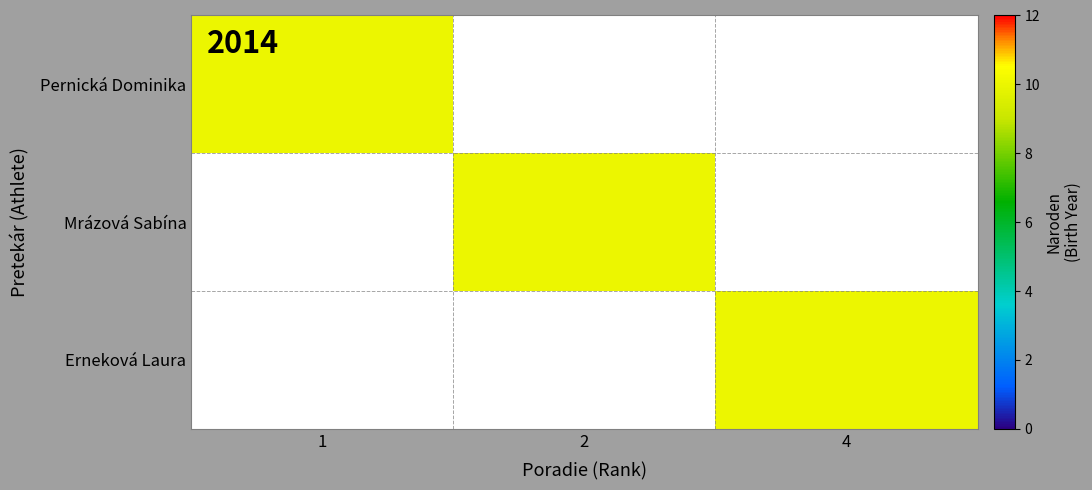

What is the greatest value displayed?

10